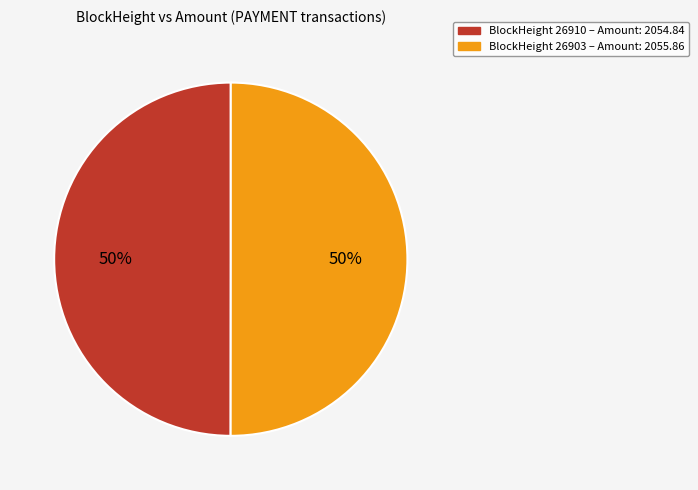

To the nearest percent, what is the average slice percentage?

50%